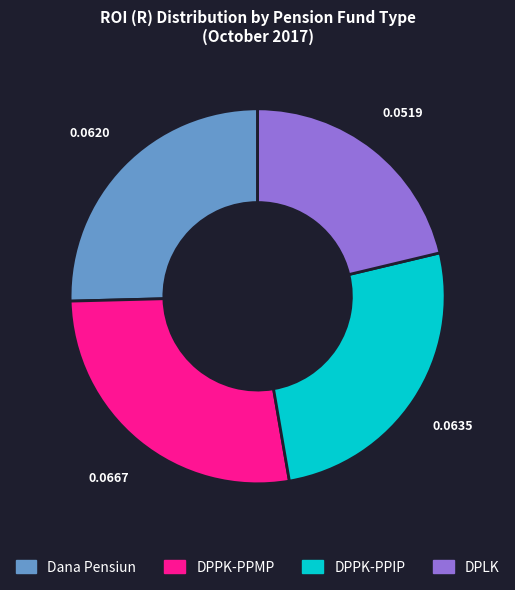

Which slice is the smallest?

DPLK